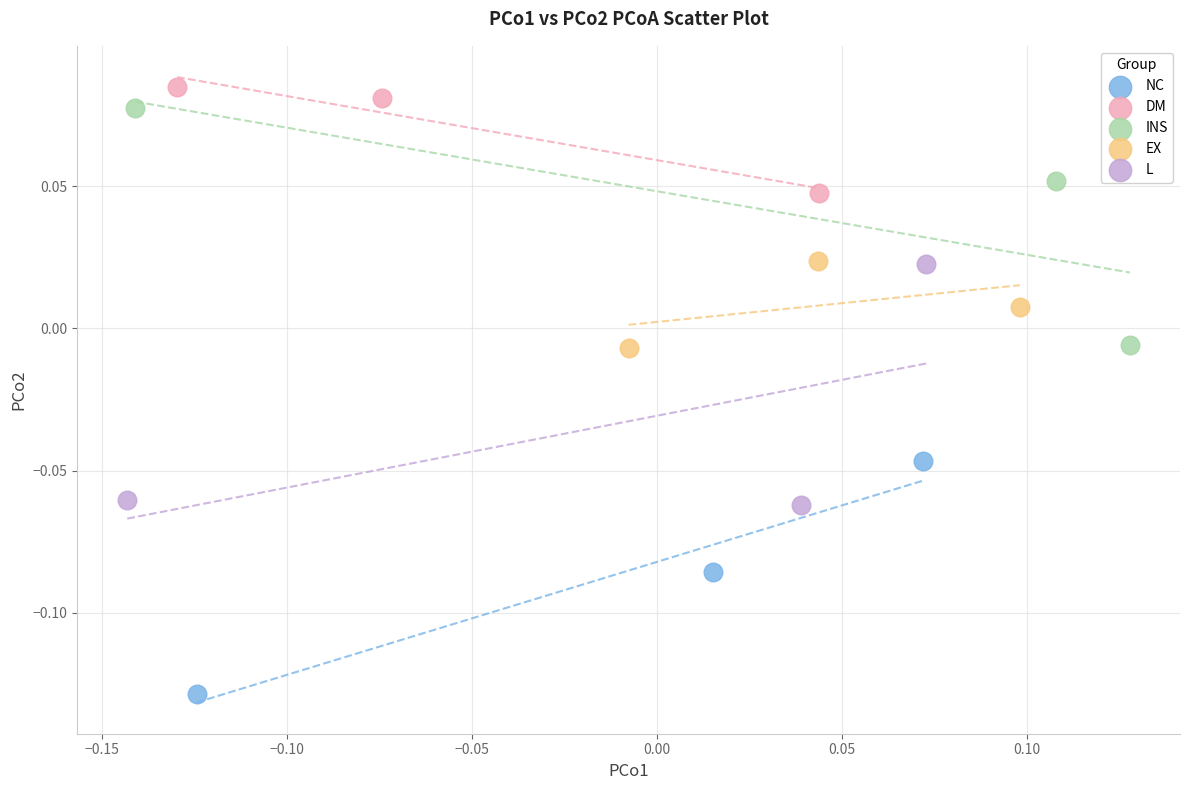

Which series contains the highest Y value?

DM